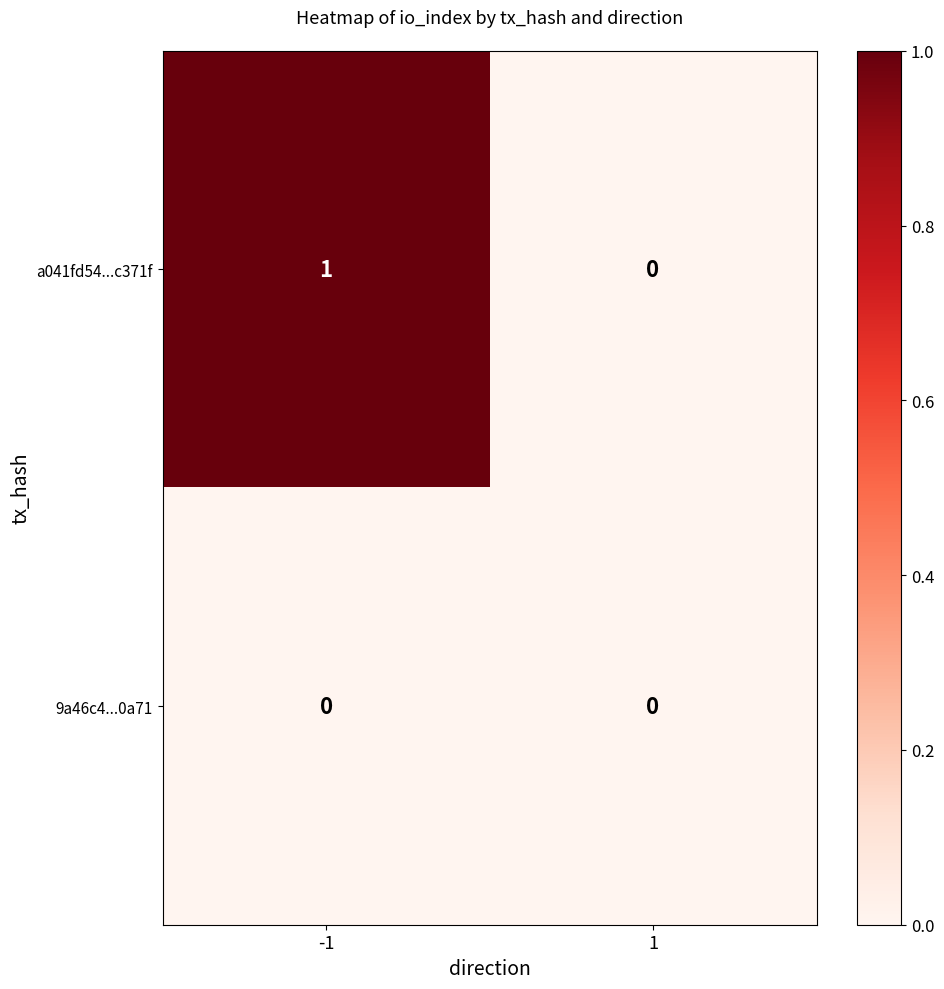

Reading left to right, extract all data points from this chart.

a041fd54...c371f: 1	0
9a46c4...0a71: 0	0